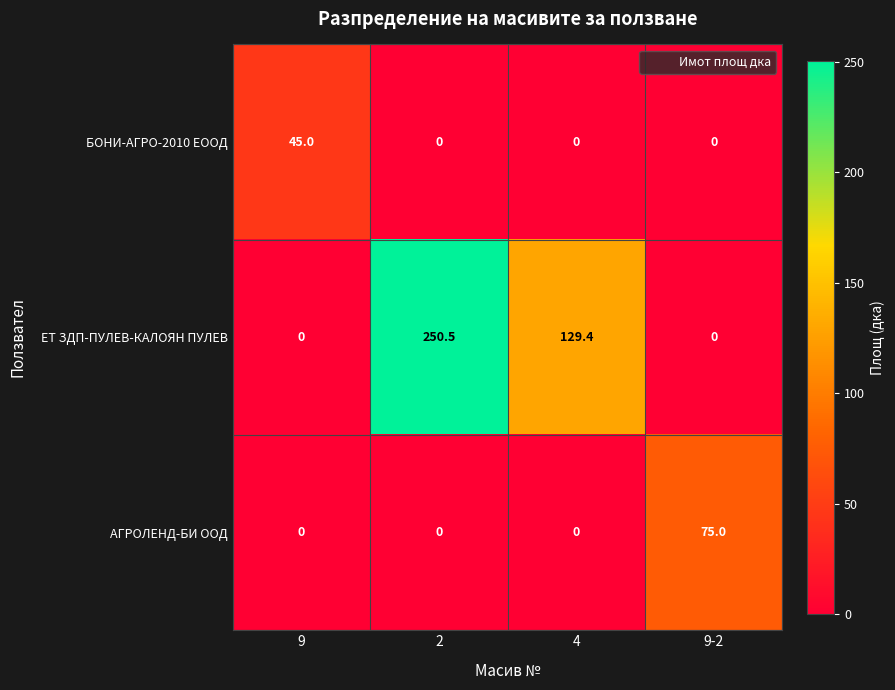

What is the maximum value shown in the chart?

250.5